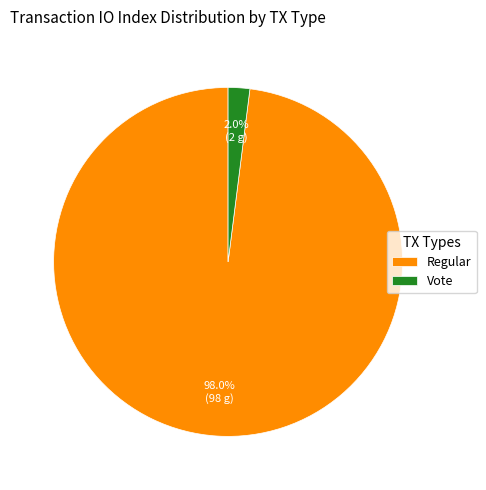

Which slice is the smallest?

Vote